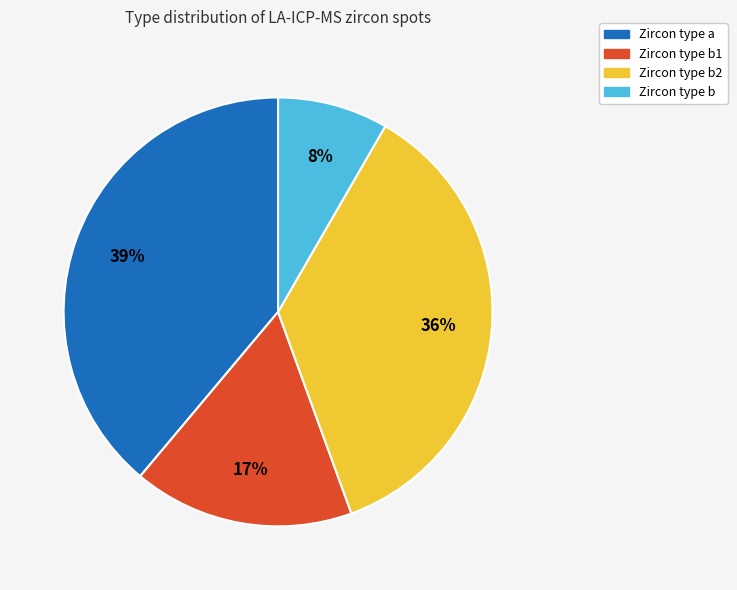

Which has a higher value, Zircon type a or Zircon type b?

Zircon type a